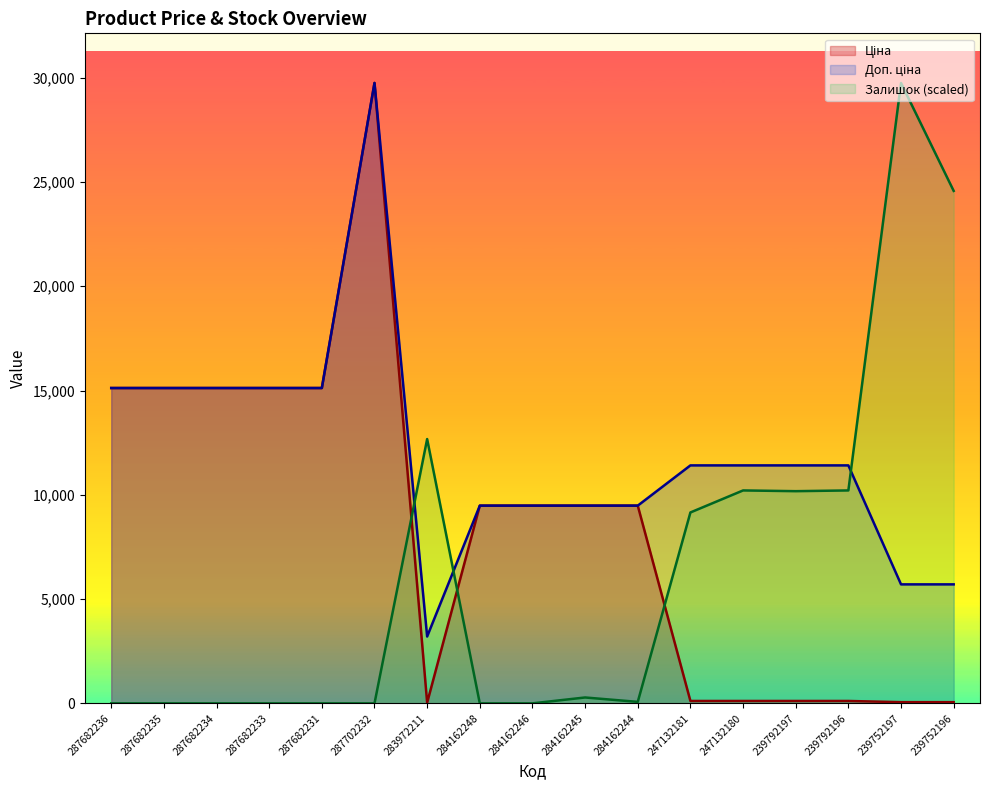

Which series ends up on top after the final intersection of Залишок and Доп. ціна?

Залишок